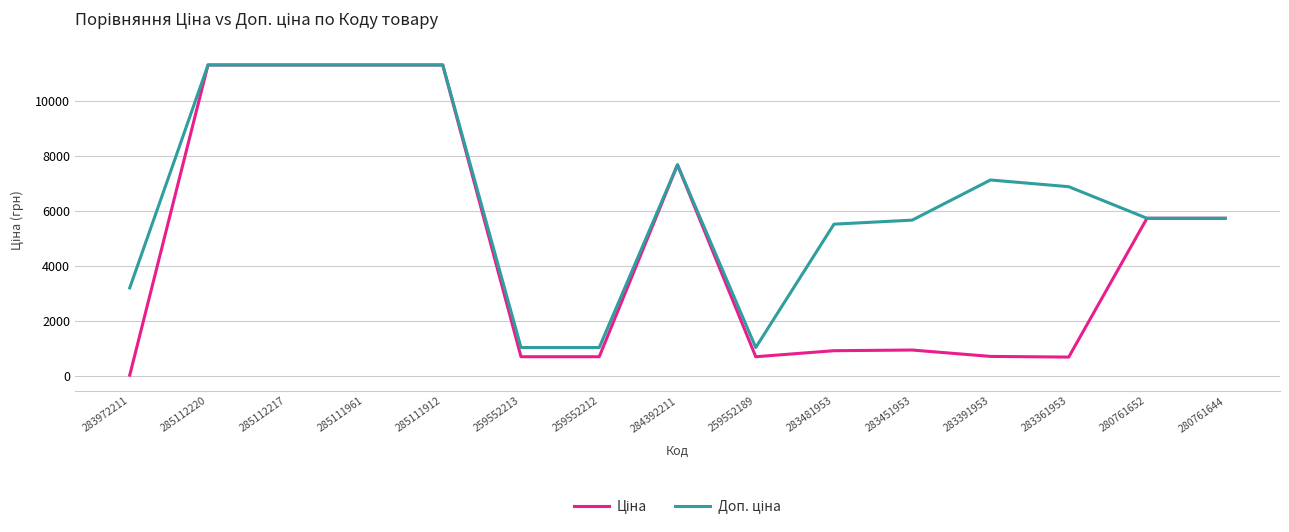

What is the maximum value shown in the chart?

11312.5